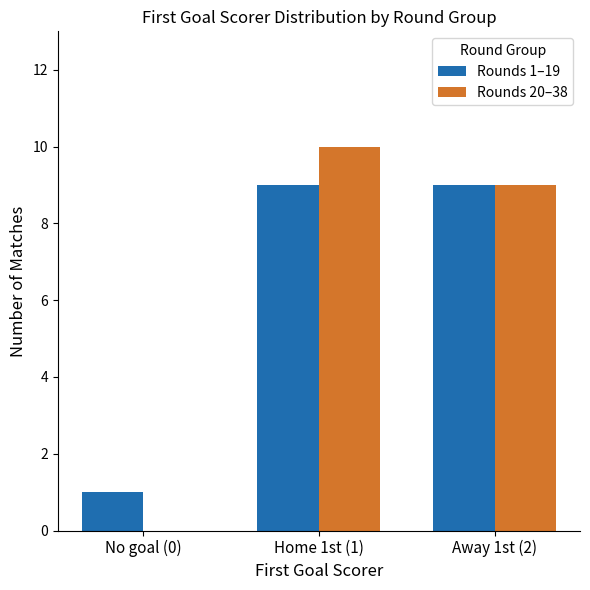

Is the value of Rounds 20–38 at No goal (0) greater than the value of Rounds 1–19 at Home 1st (1)?

No